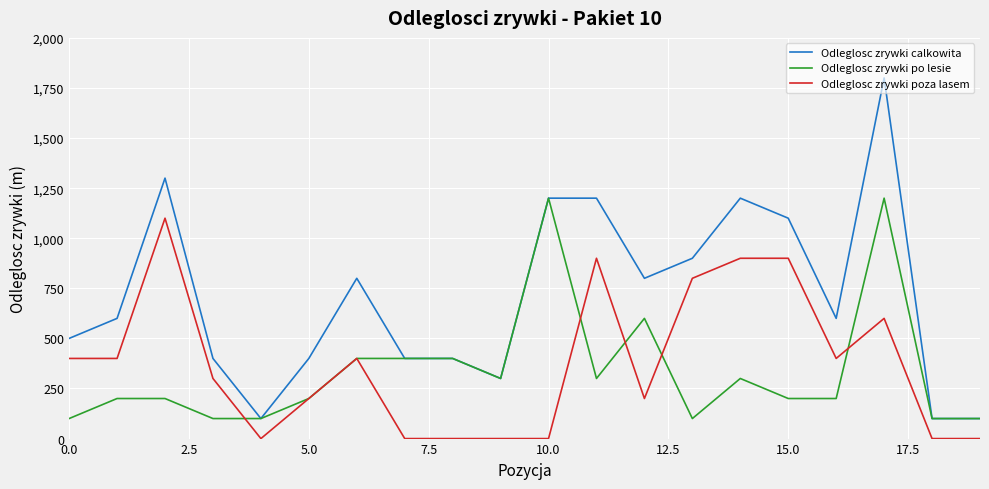

Which series has the largest range (max minus min)?

Odleglosc zrywki calkowita